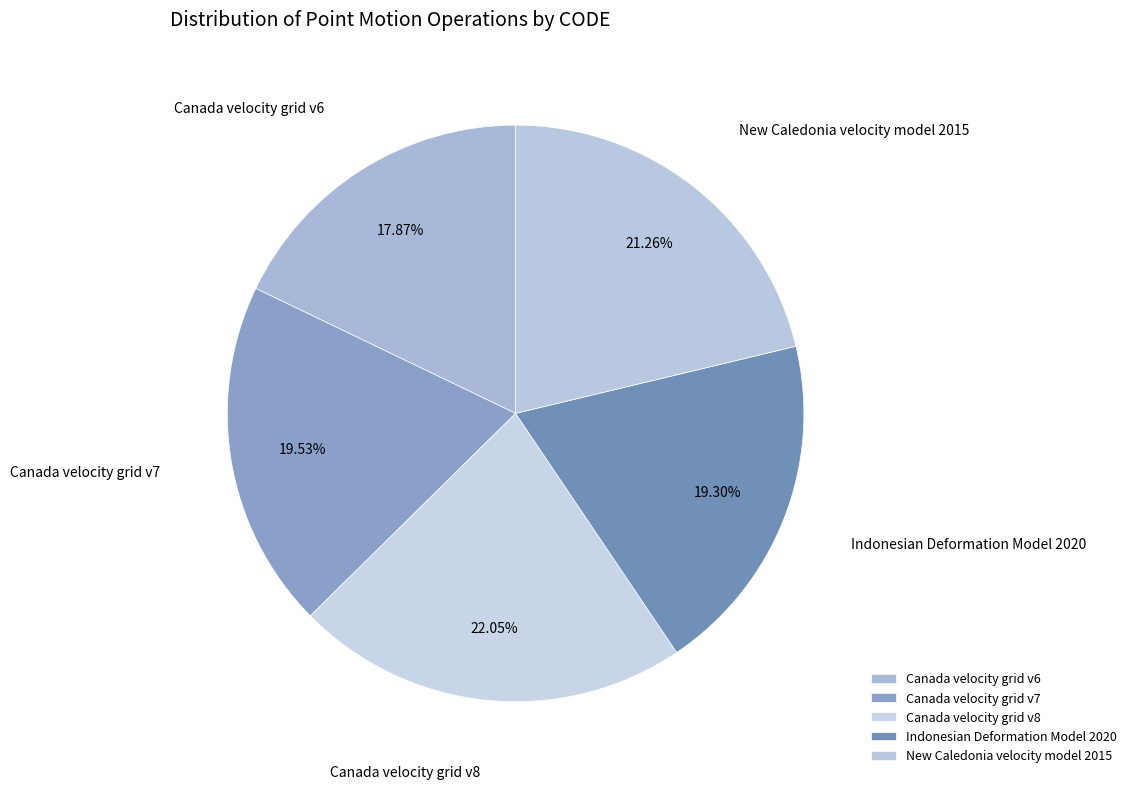

To the nearest percent, what is the difference between the largest and smallest slice percentages?

4%